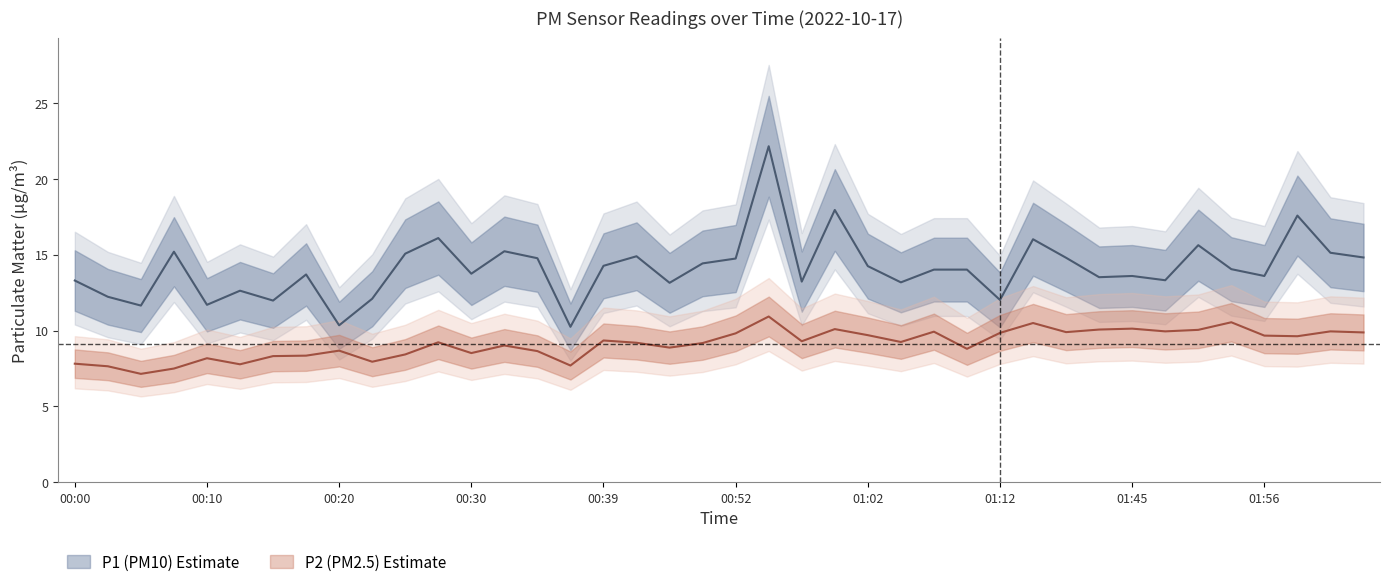

What is the label of the 39th point from the left?

02:01